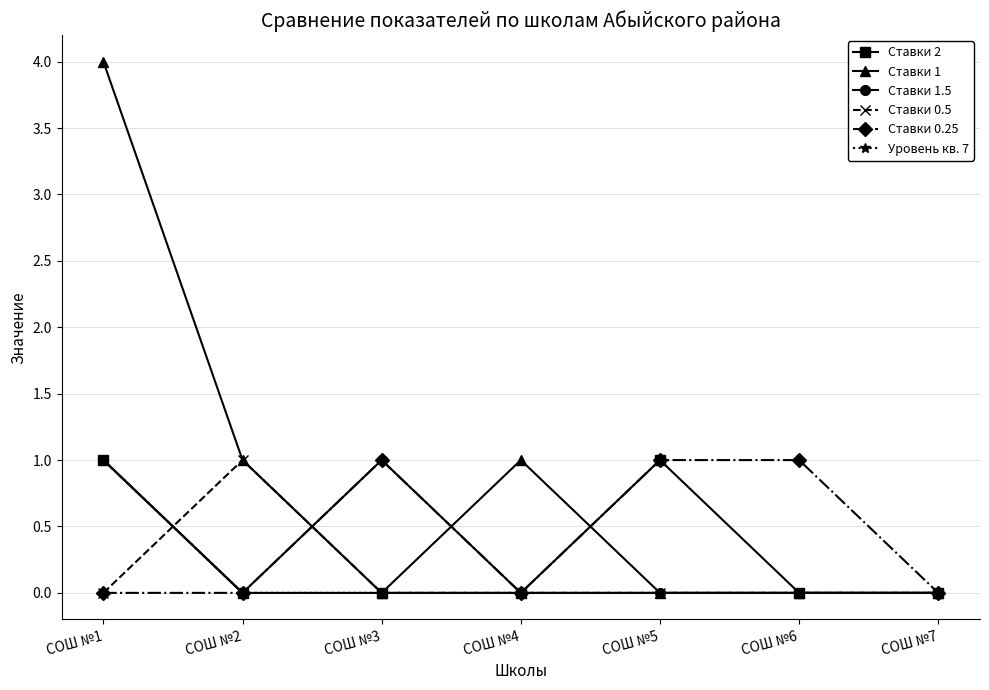

Which series has the widest spread of values?

Ставки 1